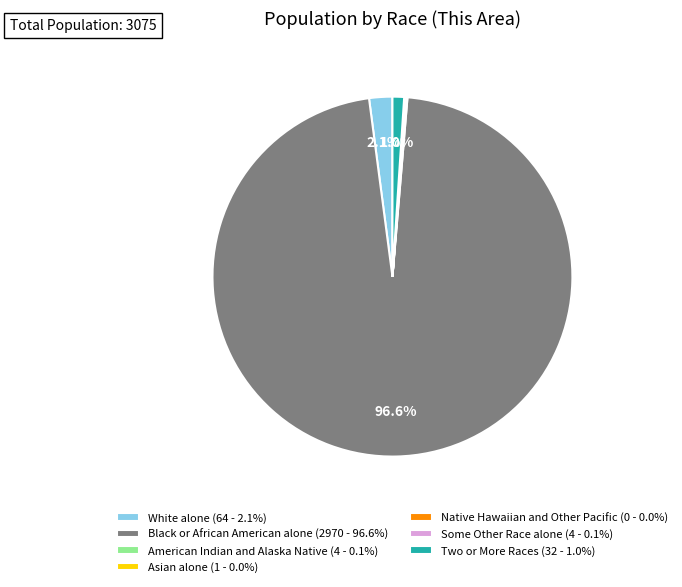

Which category accounts for the majority?

Black or African American alone